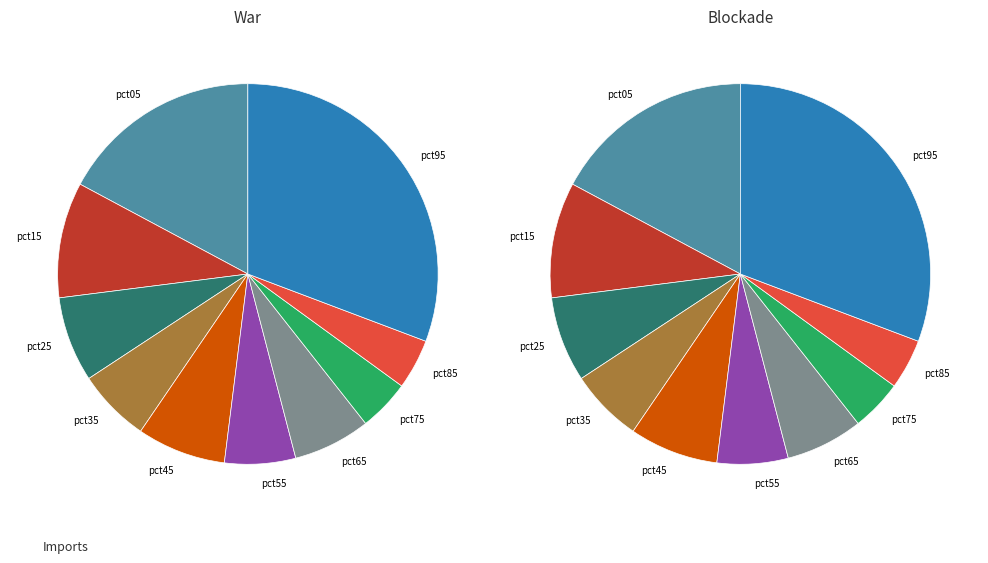

The pct15 slice represents 10% of the pie. True or false?

True